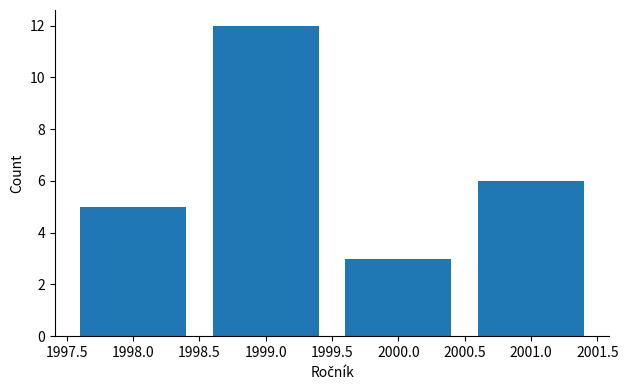

Reading left to right, transcribe all the data shown in this chart.

1998.0=5	1999.0=12	2000.0=3	2001.0=6